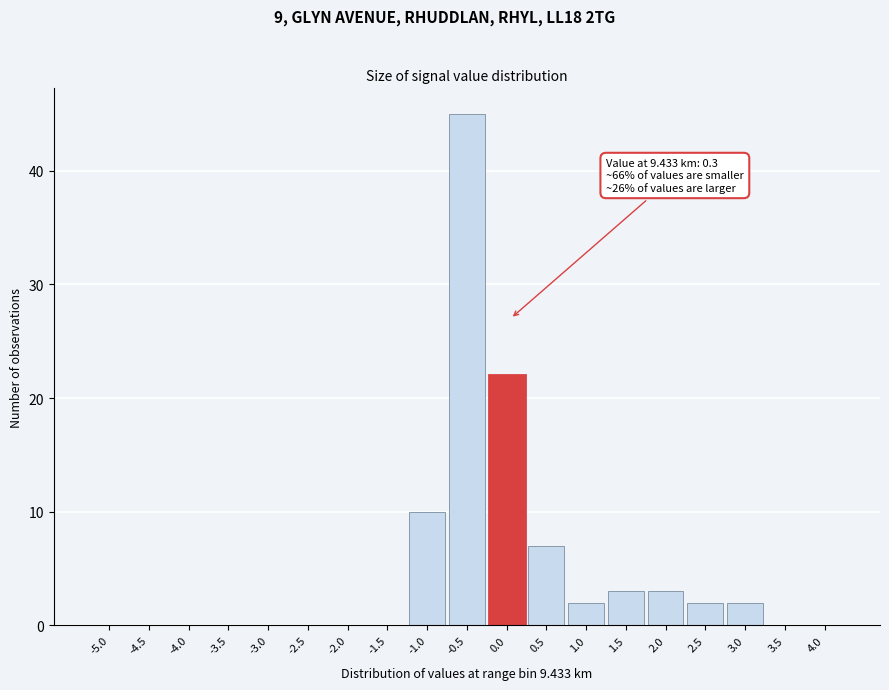

Reading left to right, transcribe all the data shown in this chart.

-5.0=0	-4.5=0	-4.0=0	-3.5=0	-3.0=0	-2.5=0	-2.0=0	-1.5=0	-1.0=10	-0.5=45	0.0=22	0.5=7	1.0=2	1.5=3	2.0=3	2.5=2	3.0=2	3.5=0	4.0=0